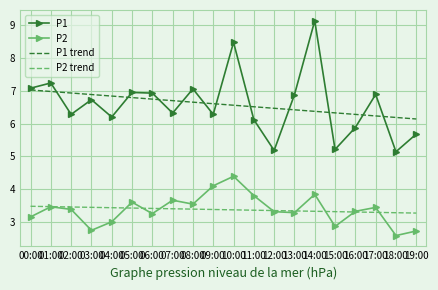

After their last crossing, which series has the higher values: P2 trend or P2?

P2 trend